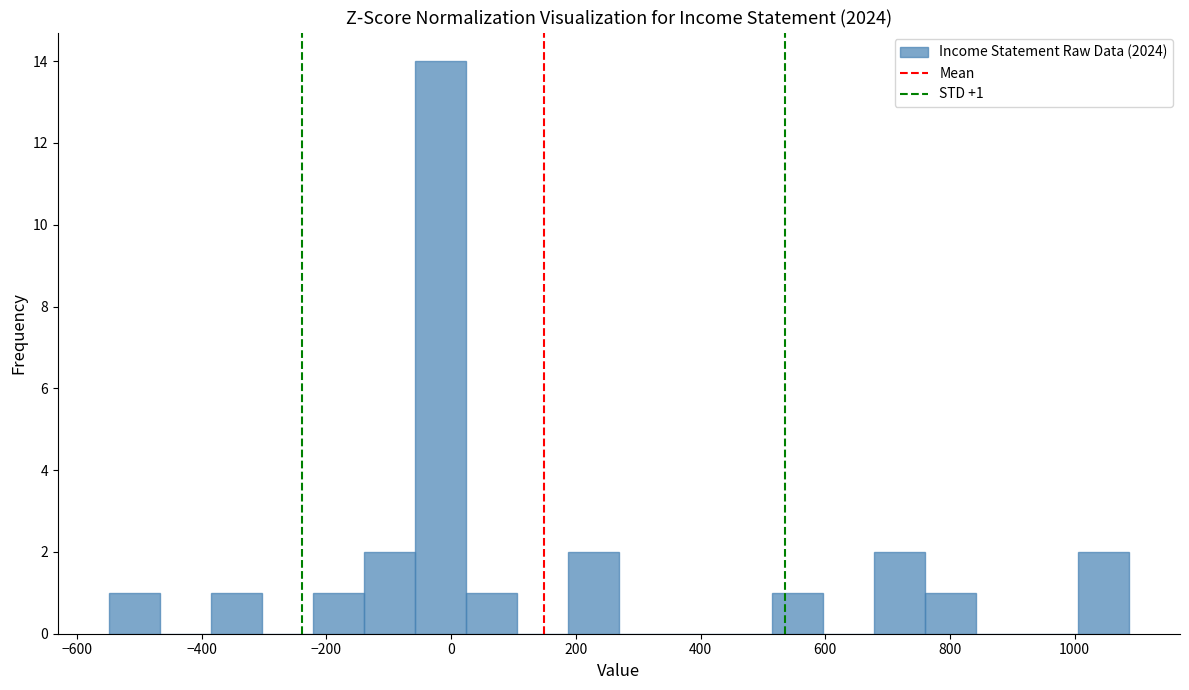

Over which range of the x-axis is the bar tallest?

-60 to 20